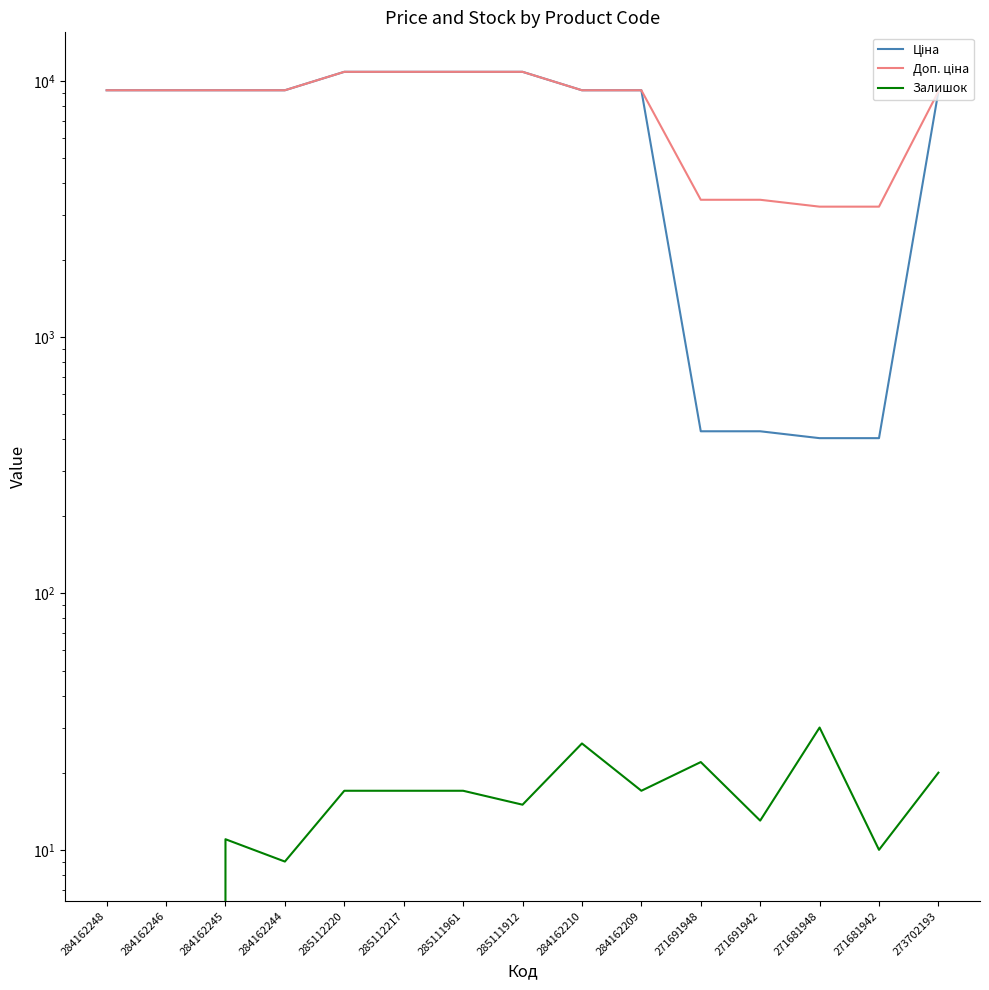

Rank the categories by Залишок value from lowest to highest.

284162248, 284162246, 284162244, 271681942, 284162245, 271691942, 285111912, 285112220, 285112217, 285111961, 284162209, 273702193, 271691948, 284162210, 271681948